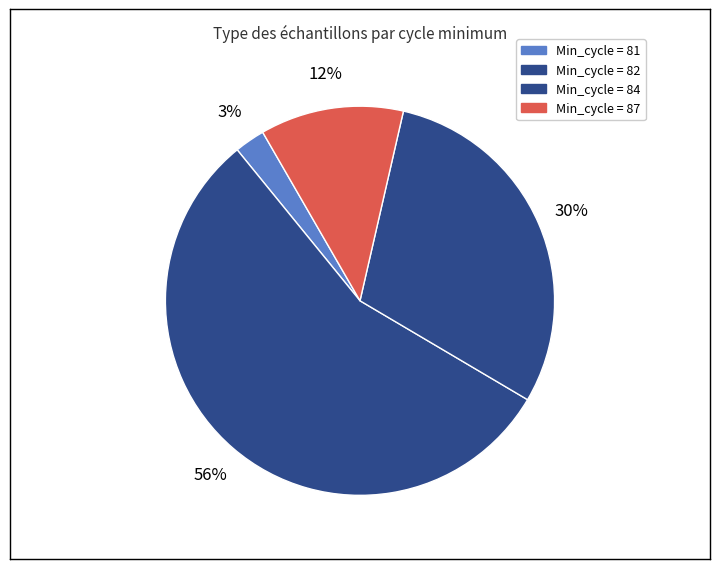

How many segments does this pie chart have?

4